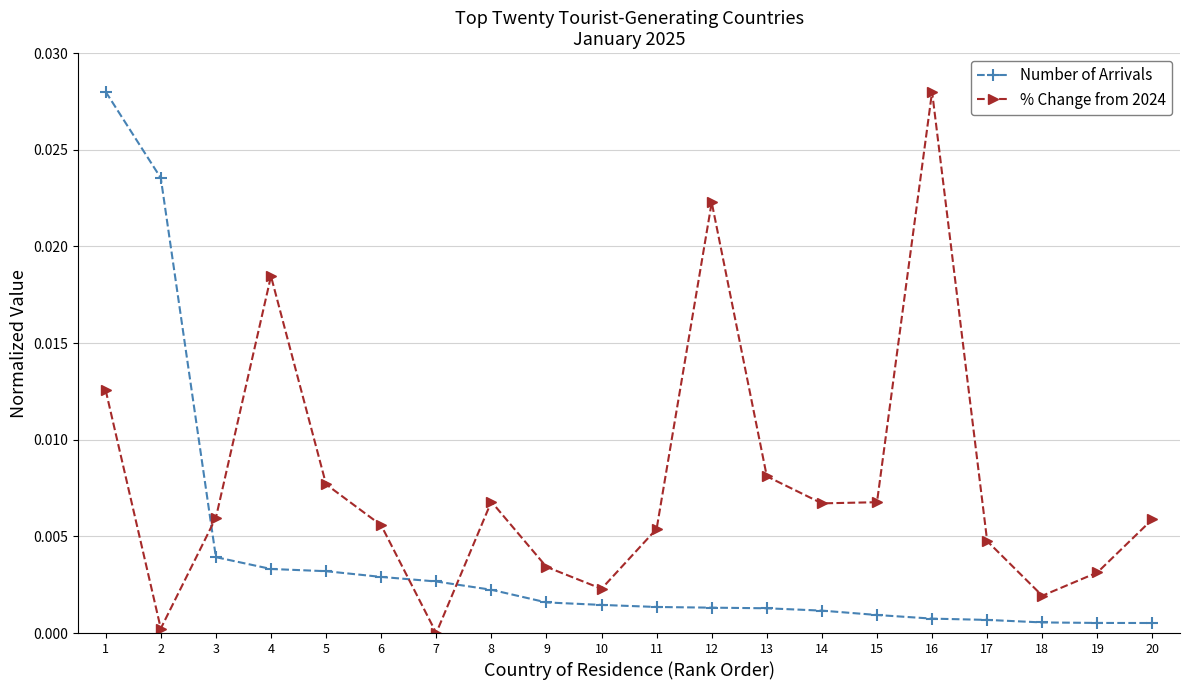

How many lines are shown in the chart?

2